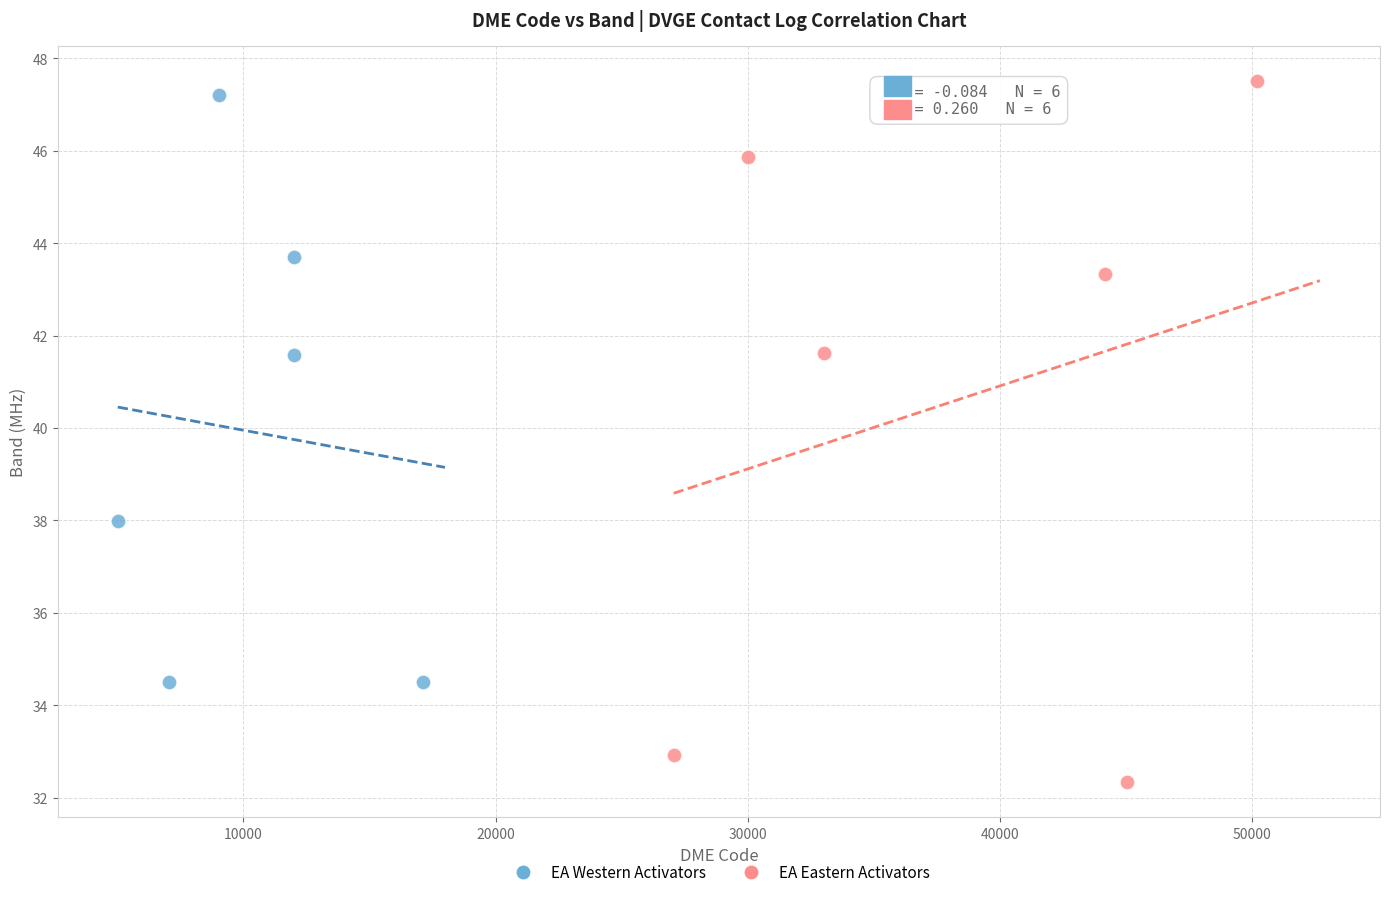

Which series has the widest spread of Y values?

EA Eastern Activators